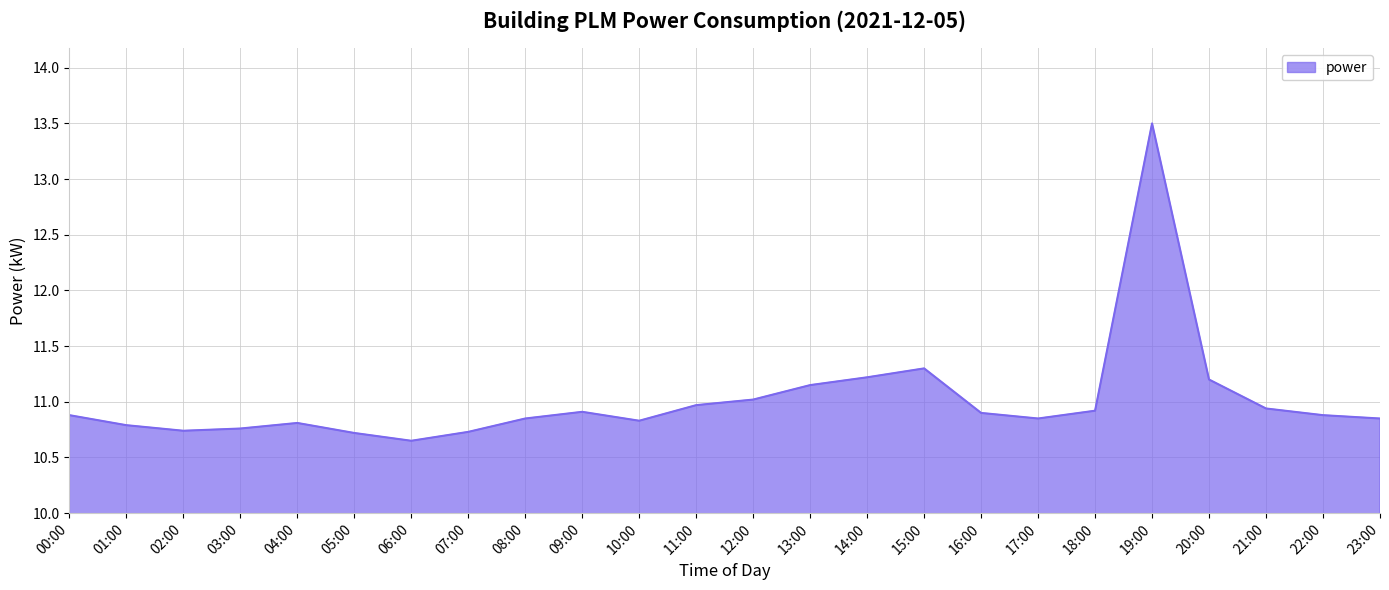

What is the difference between the maximum and second lowest values?

2.8